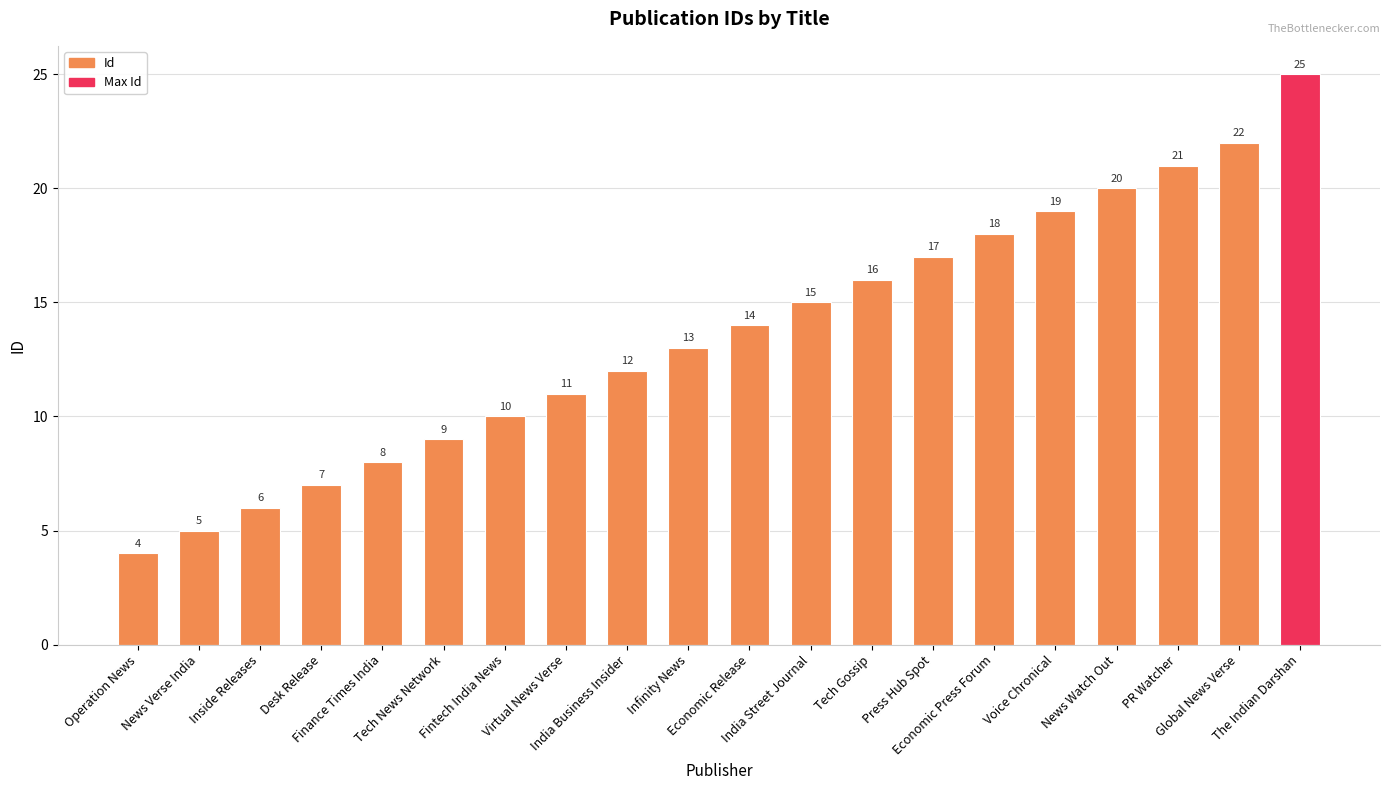

Rank the categories by value from highest to lowest.

The Indian Darshan, Global News Verse, PR Watcher, News Watch Out, Voice Chronical, Economic Press Forum, Press Hub Spot, Tech Gossip, India Street Journal, Economic Release, Infinity News, India Business Insider, Virtual News Verse, Fintech India News, Tech News Network, Finance Times India, Desk Release, Inside Releases, News Verse India, Operation News